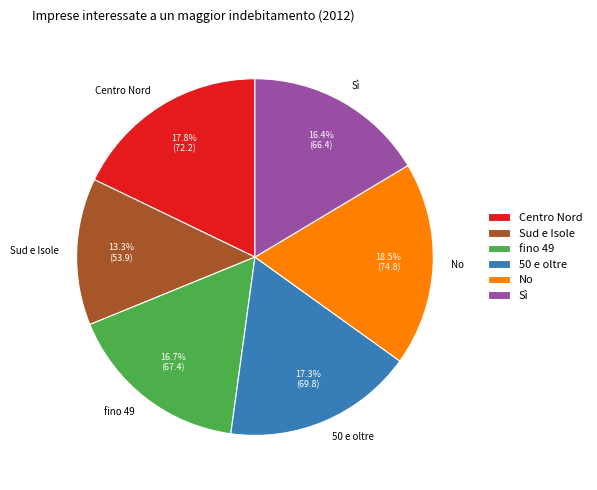

How many segments does this pie chart have?

6